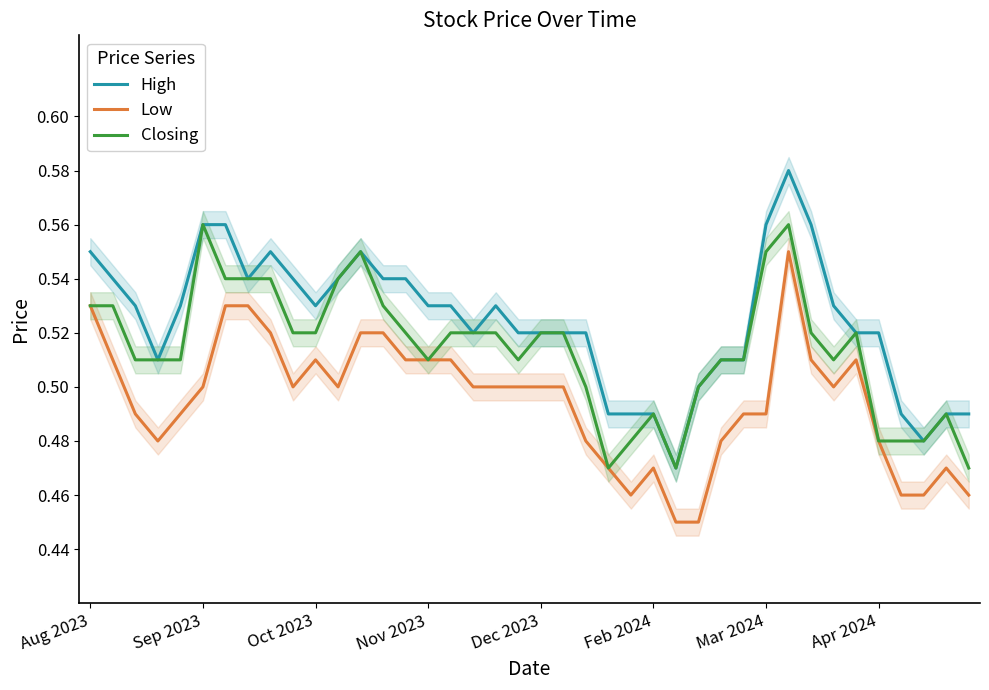

How many lines are shown in the chart?

3